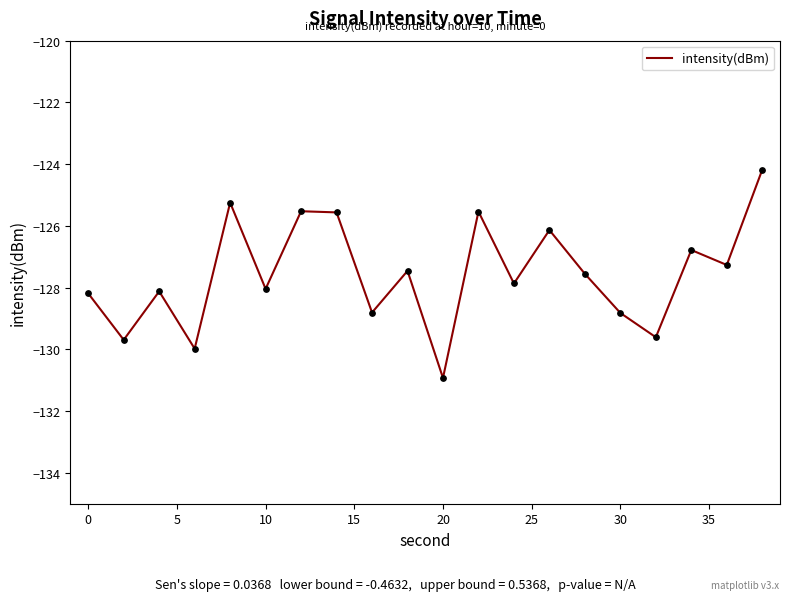

What is the minimum value shown in the chart?

-130.9